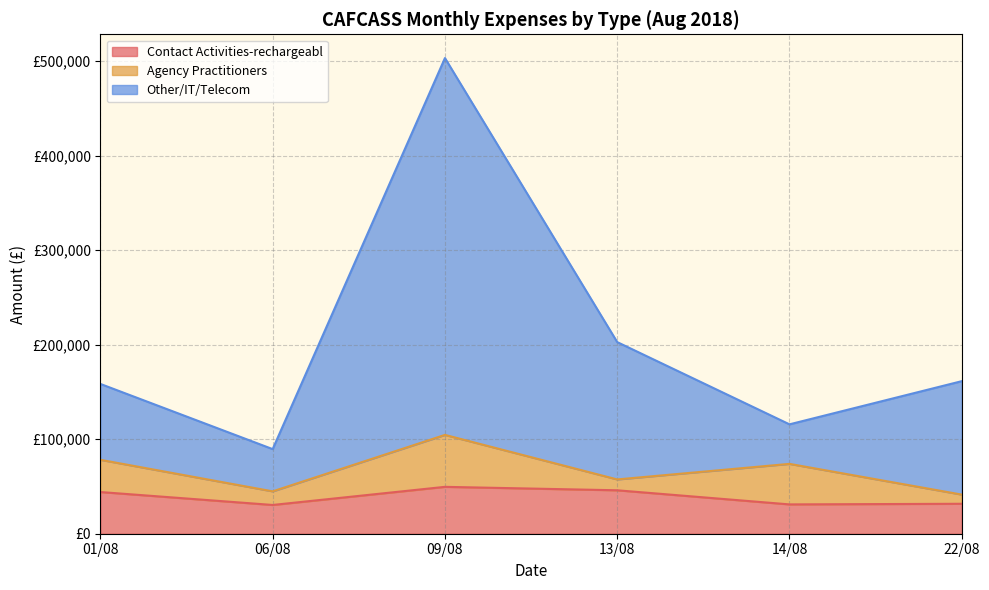

Count the number of categories in the chart.

6